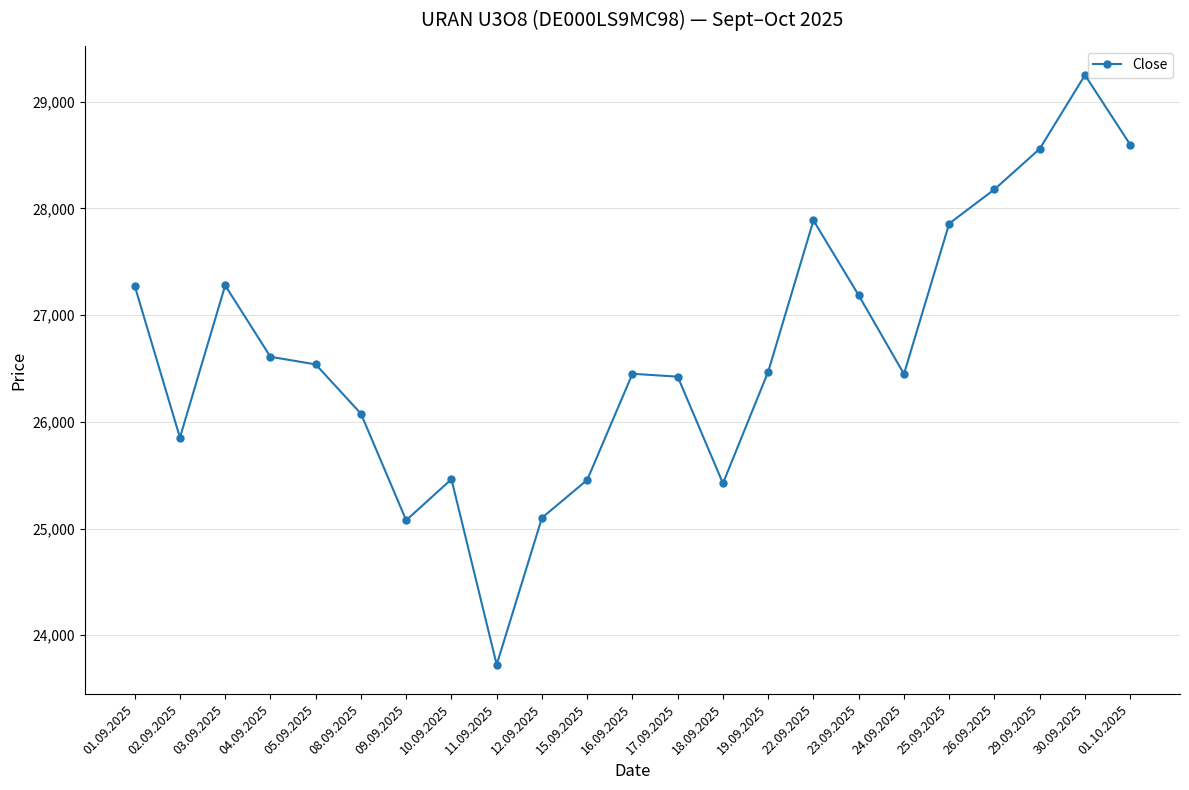

What is the maximum value shown in the chart?

29249